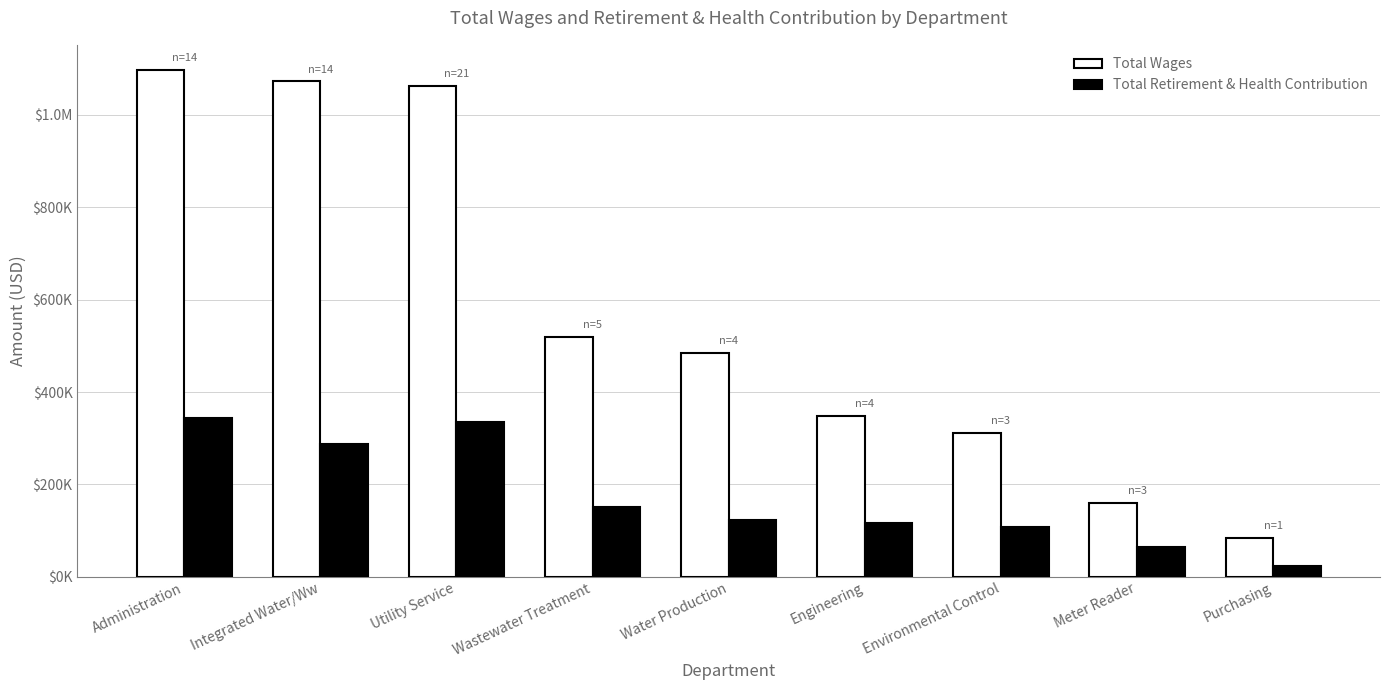

Read the Total Retirement & Health Contribution value at Environmental Control.

108541